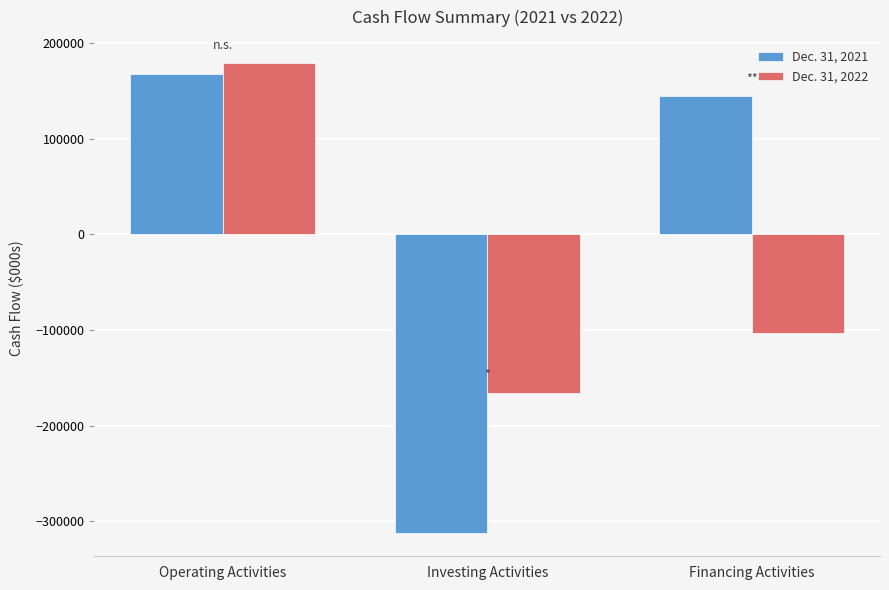

What is the sum of all Dec. 31, 2021 values?

475